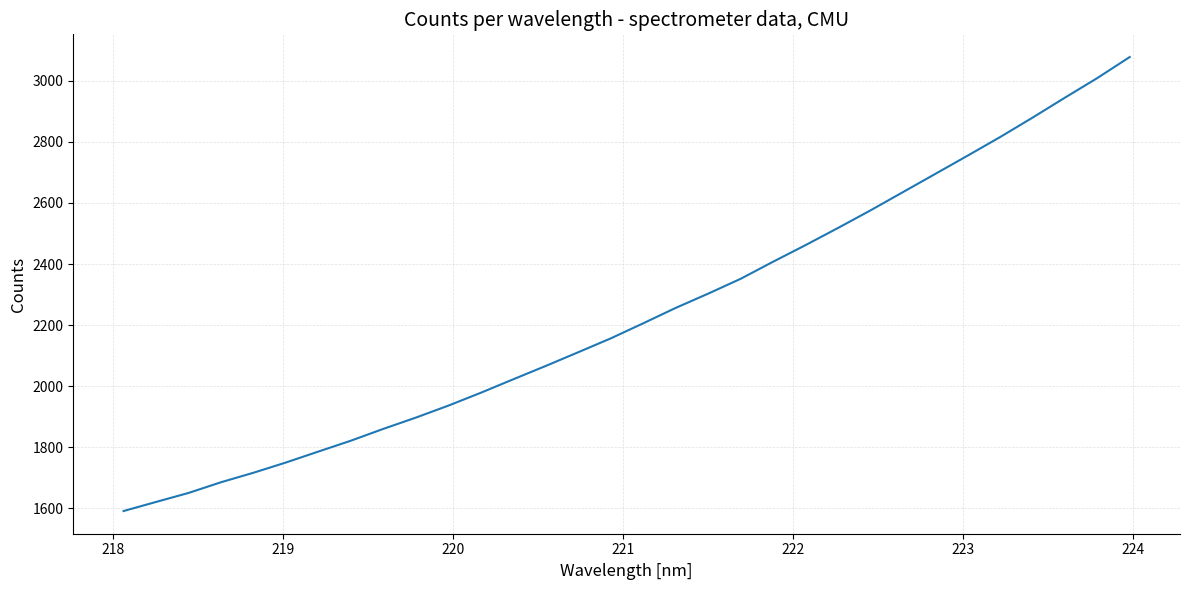

What is the average value?

2235.5